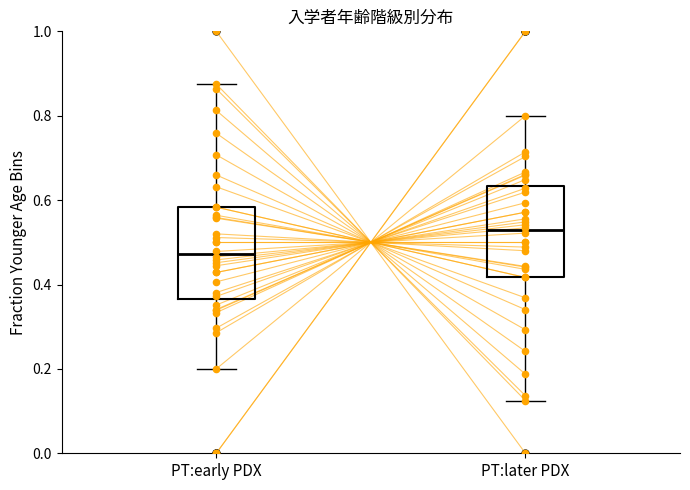

Reading left to right, transcribe this box plot: for each box, give where its median line is, the range the box spans, and where its two whiskers end, as read against the y-axis. The values are not printed on the chart, so give them approximately, as read against the axis.

PT:early PDX: median 0.48, box 0.36 to 0.58, whiskers 0.20 to 0.88
PT:later PDX: median 0.52, box 0.42 to 0.64, whiskers 0.12 to 0.80